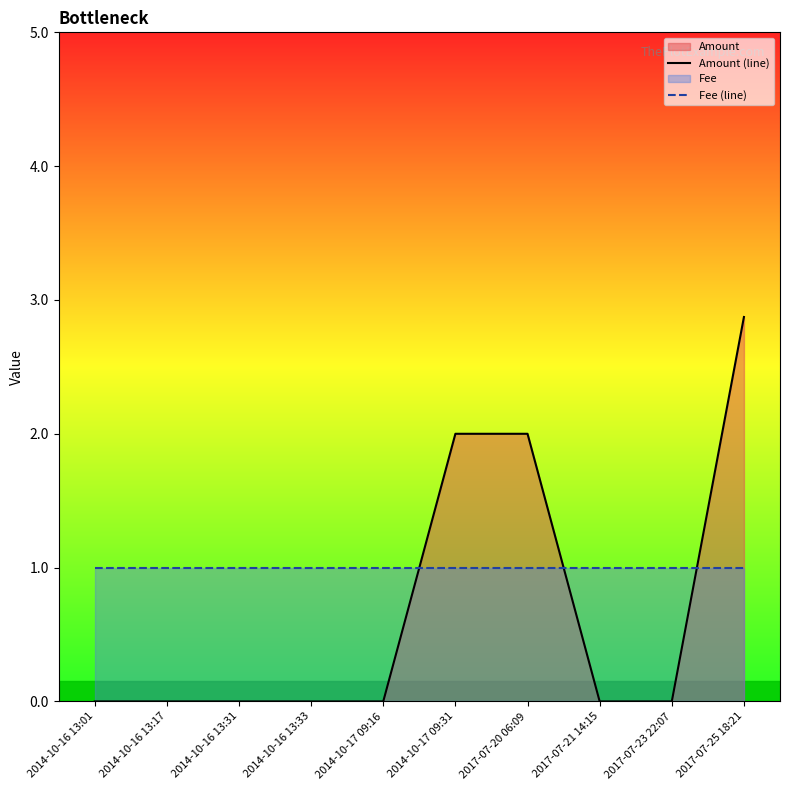

What is the difference between the second highest and second lowest values in the Amount (line) series?

2.0